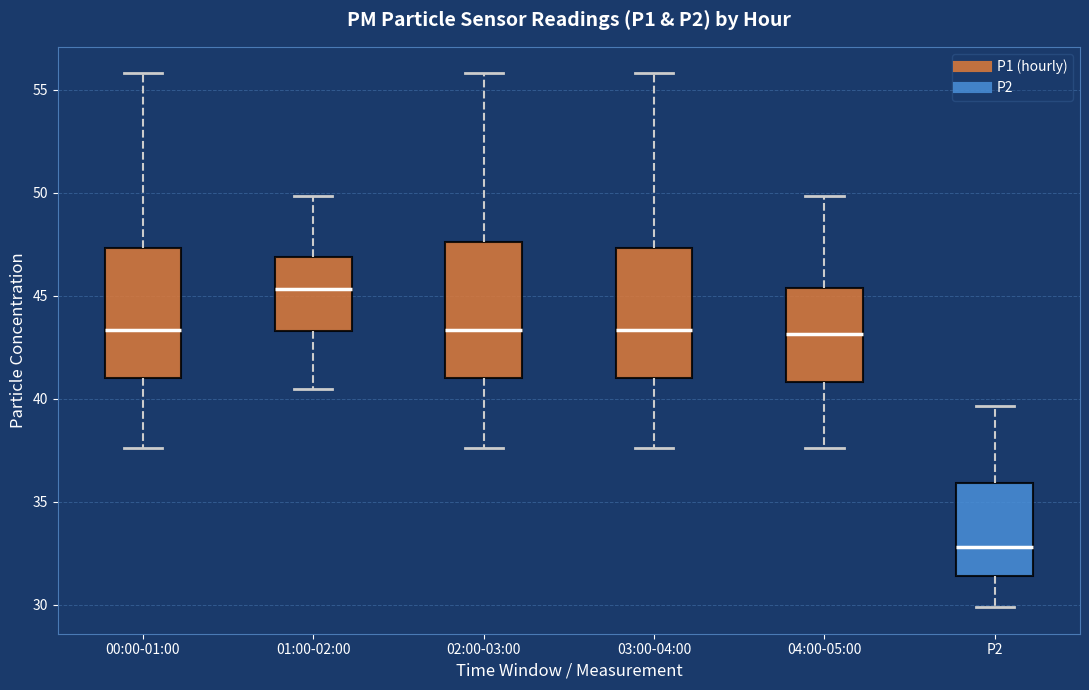

Where does the upper whisker of the box for 01:00-02:00 end on the y-axis? The values are not printed on the chart, so give them approximately, as read against the axis.

50.0